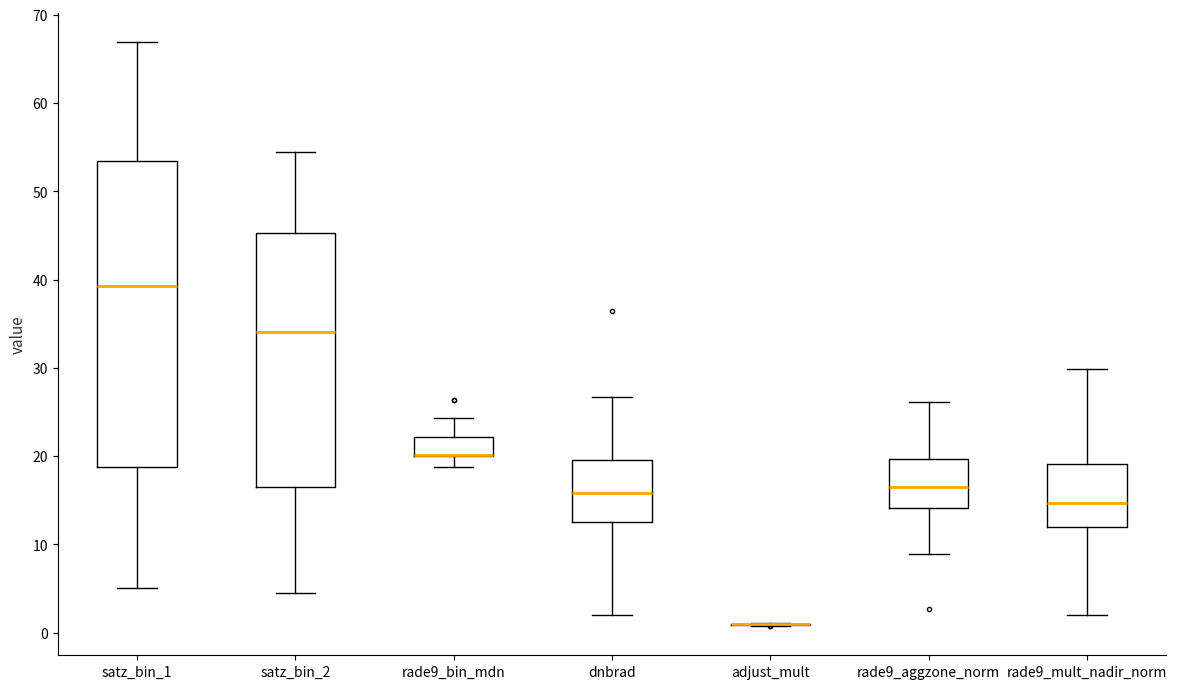

Where does the lower whisker of the box for satz_bin_1 end on the y-axis? The values are not printed on the chart, so give them approximately, as read against the axis.

5